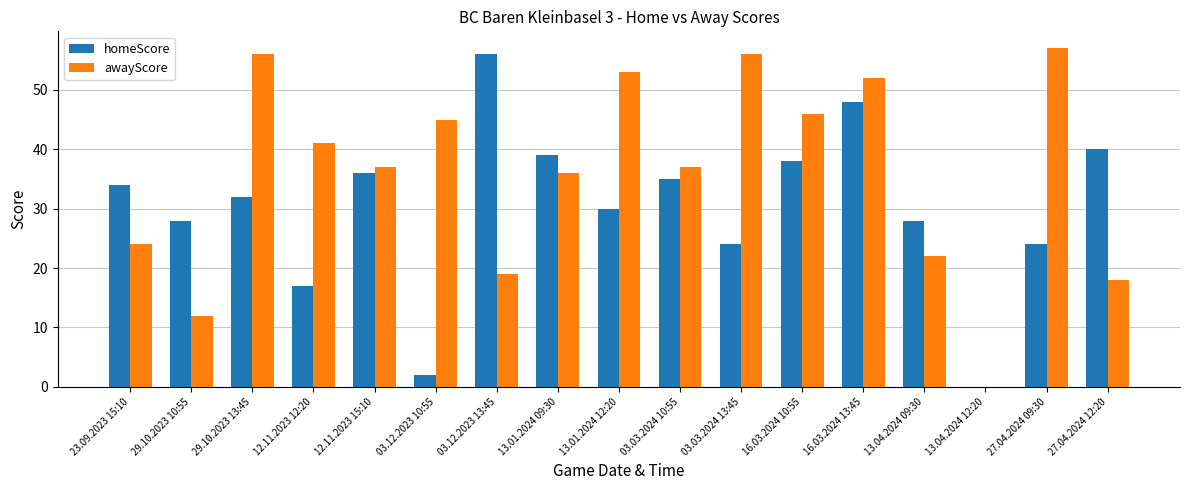

Reading left to right, list all the values displayed in this chart.

homeScore: 23.09.2023 15:10=34	29.10.2023 10:55=28	29.10.2023 13:45=32	12.11.2023 12:20=17	12.11.2023 15:10=36	03.12.2023 10:55=2	03.12.2023 13:45=56	13.01.2024 09:30=39	13.01.2024 12:20=30	03.03.2024 10:55=35	03.03.2024 13:45=24	16.03.2024 10:55=38	16.03.2024 13:45=48	13.04.2024 09:30=28	13.04.2024 12:20=0	27.04.2024 09:30=24	27.04.2024 12:20=40
awayScore: 23.09.2023 15:10=24	29.10.2023 10:55=12	29.10.2023 13:45=56	12.11.2023 12:20=41	12.11.2023 15:10=37	03.12.2023 10:55=45	03.12.2023 13:45=19	13.01.2024 09:30=36	13.01.2024 12:20=53	03.03.2024 10:55=37	03.03.2024 13:45=56	16.03.2024 10:55=46	16.03.2024 13:45=52	13.04.2024 09:30=22	13.04.2024 12:20=0	27.04.2024 09:30=57	27.04.2024 12:20=18